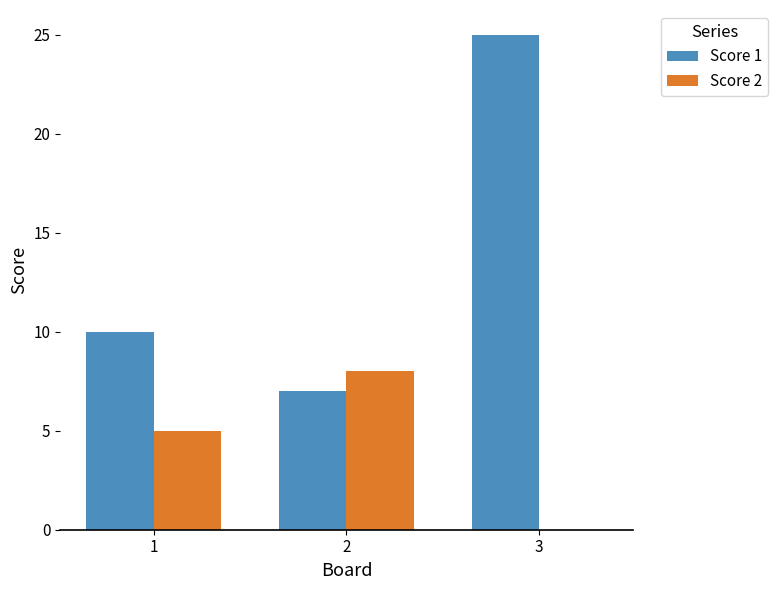

What is the maximum value for Score 1?

25